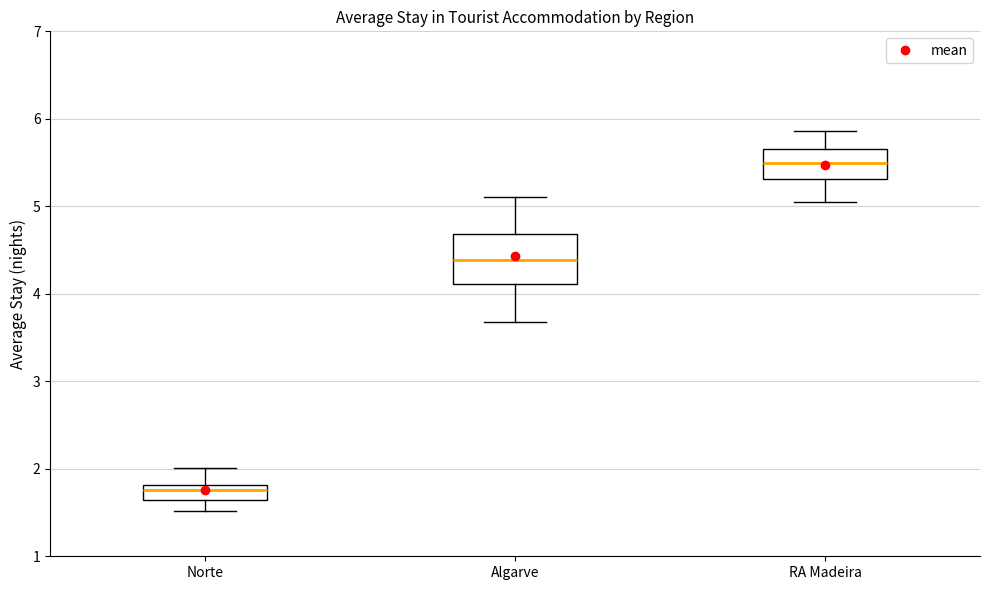

Where is the upper edge of the box for Norte on the y-axis? The values are not printed on the chart, so give them approximately, as read against the axis.

1.8